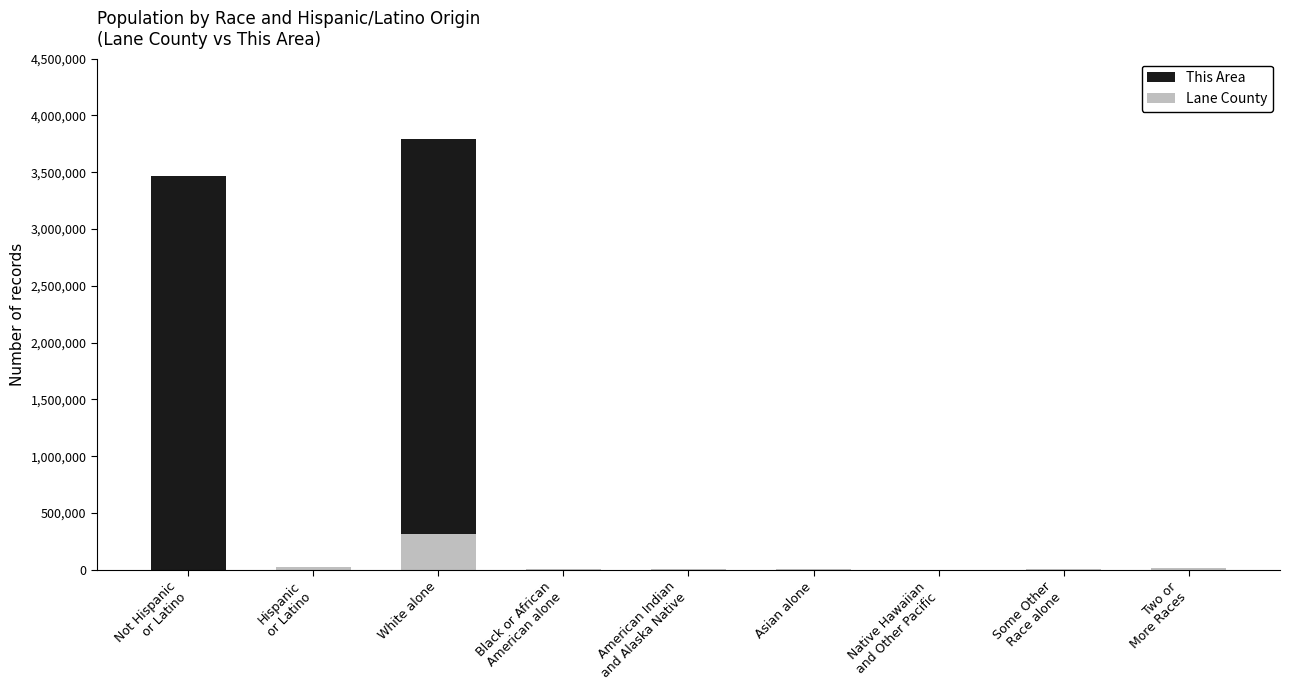

How many data points does each series have?

9